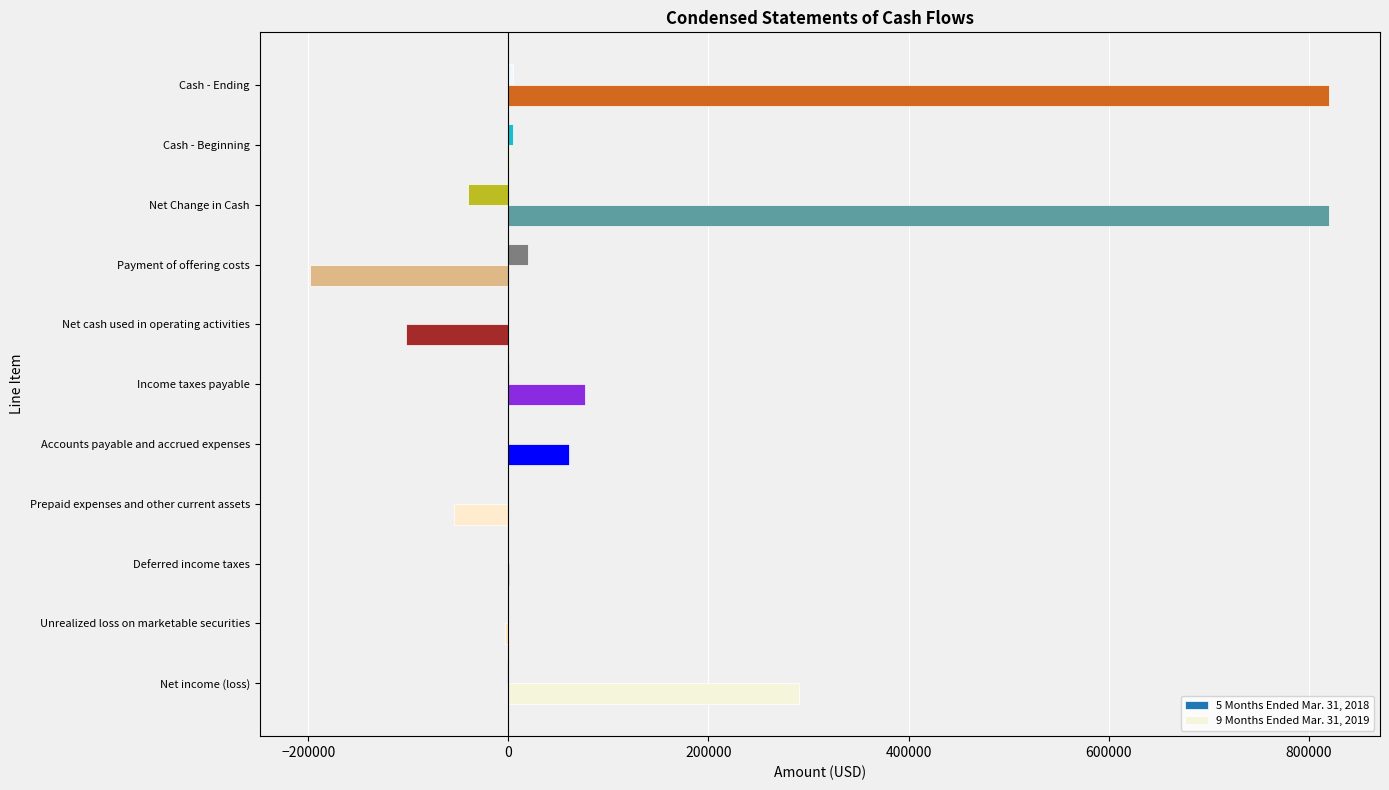

How many distinct data groups are displayed?

2